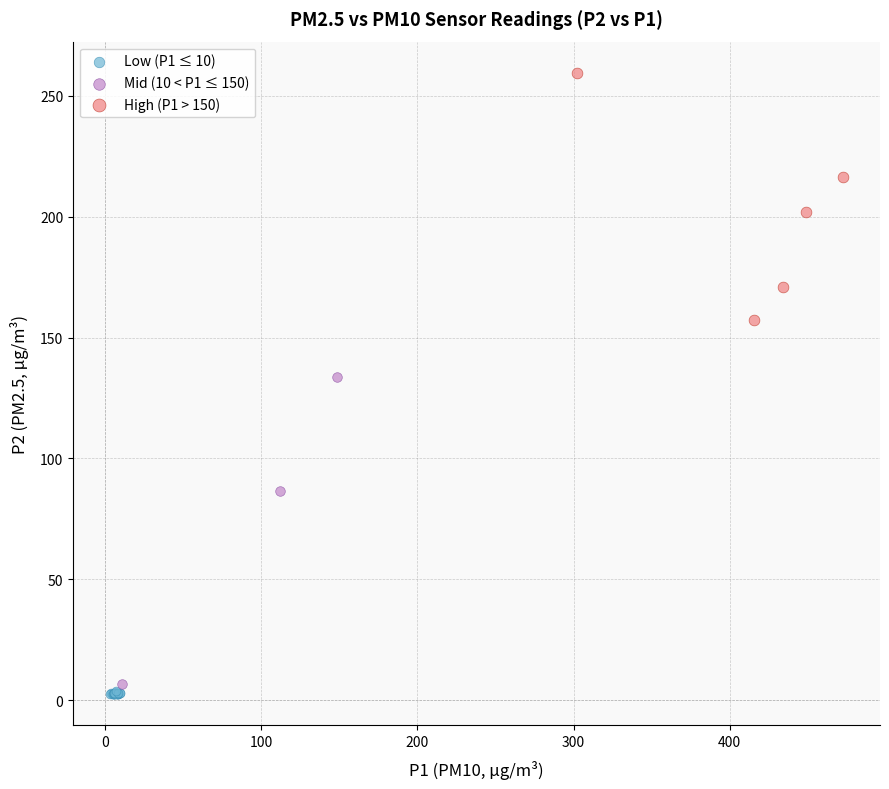

Which series has the widest spread of Y values?

Mid (10 < P1 ≤ 150)